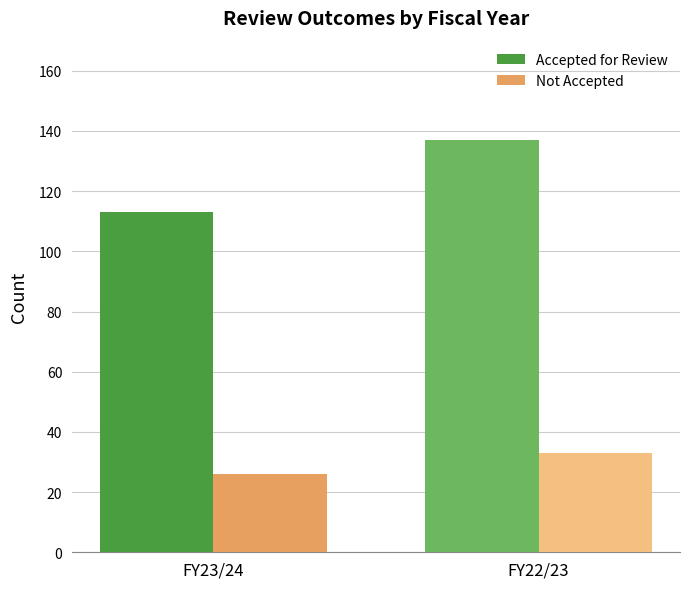

What is the approximate value of Not Accepted at FY23/24?

26